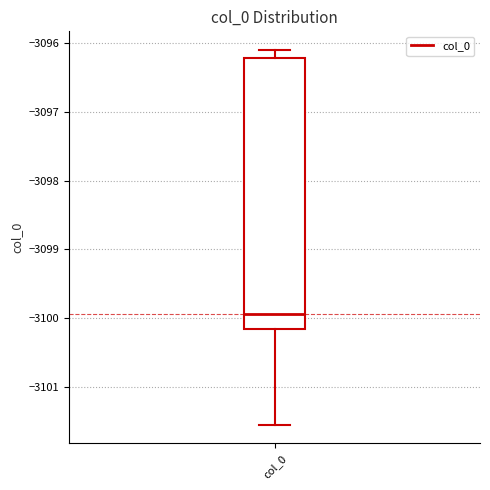

Transcribe this box plot: give where the median line is, the range the box spans, and where the two whiskers end, as read against the y-axis. The values are not printed on the chart, so give them approximately, as read against the axis.

median -3099.9, box -3100.2 to -3096.2, whiskers -3101.5 to -3096.1